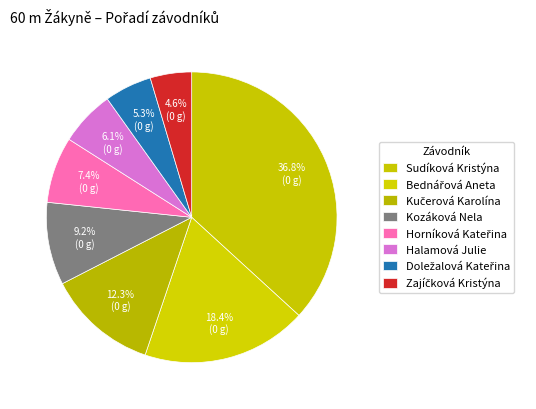

Count the number of slices in the pie.

8